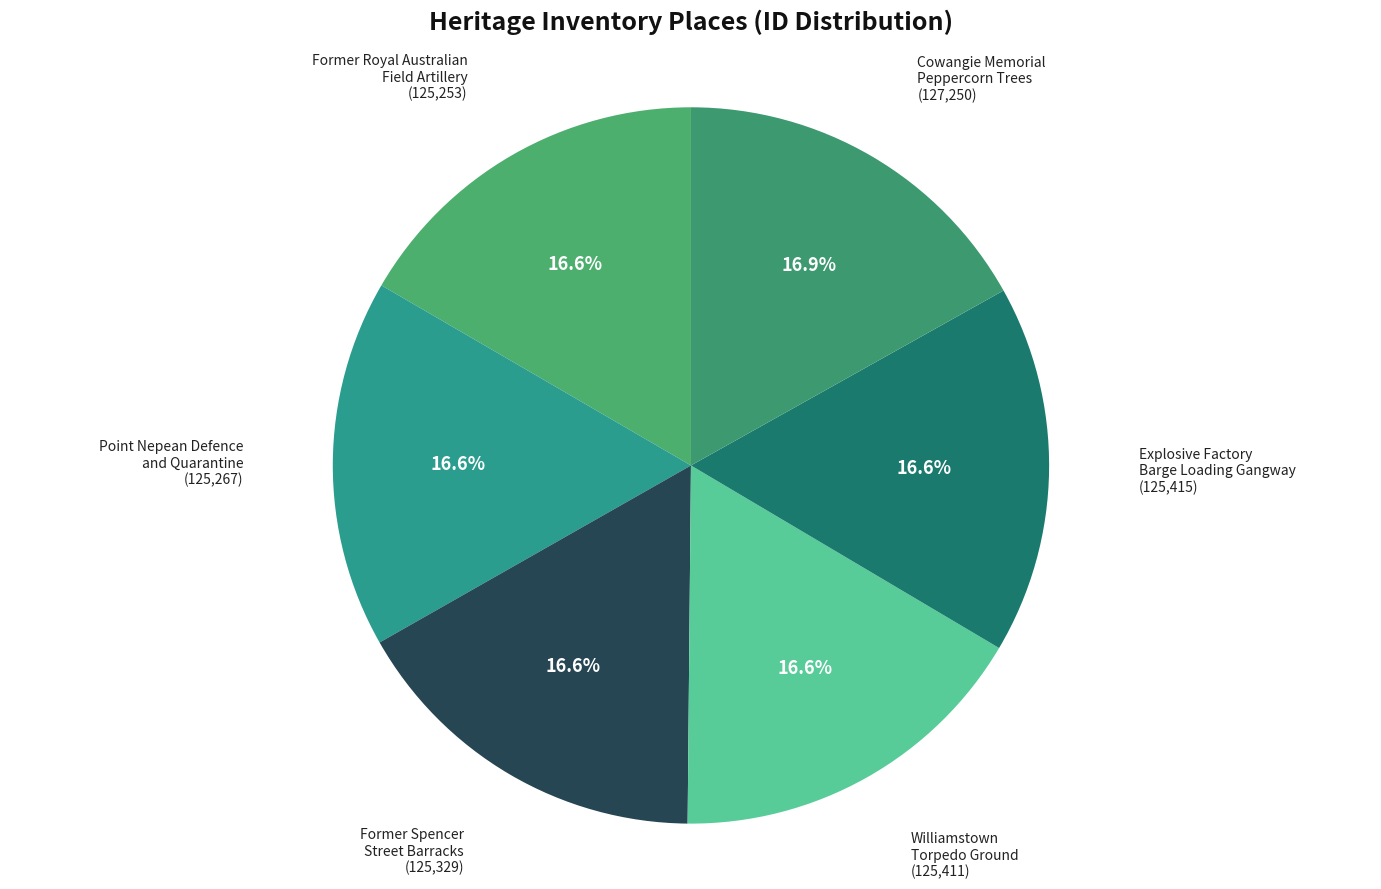

What percentage is NOT represented by Former Royal Australian Field Artillery (125,253)?

83.4%